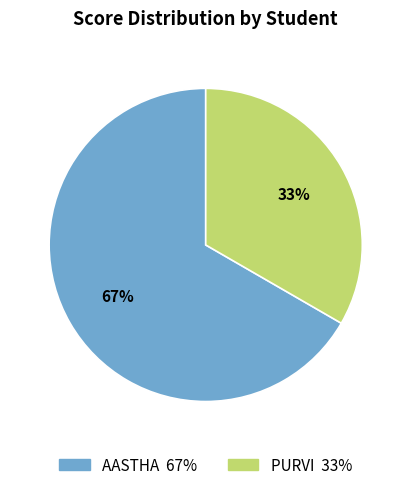

To the nearest percent, what is the average slice percentage?

50%